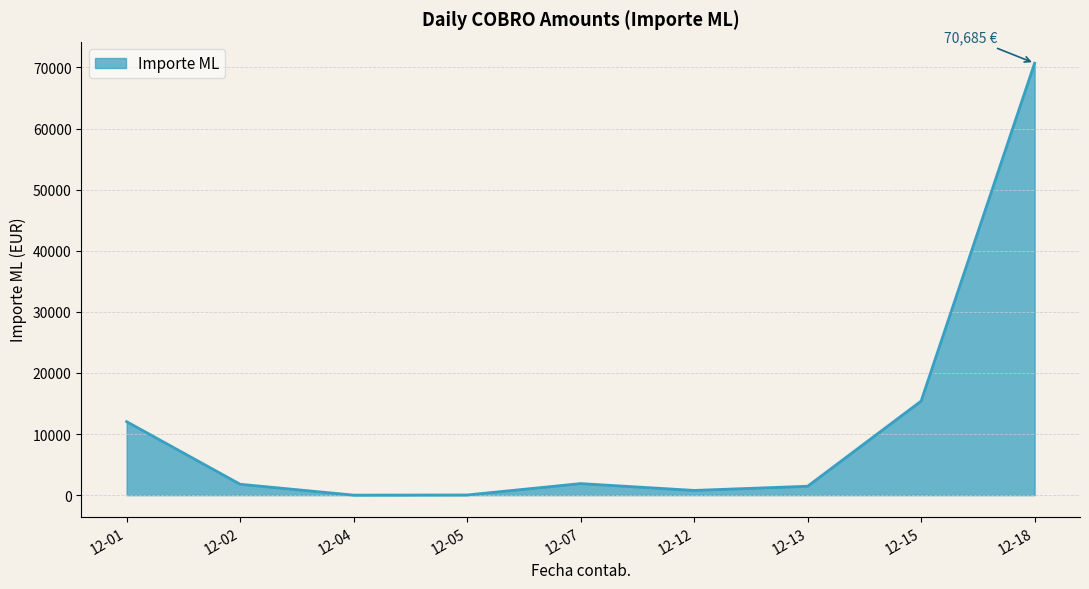

What is the average value?

11556.6